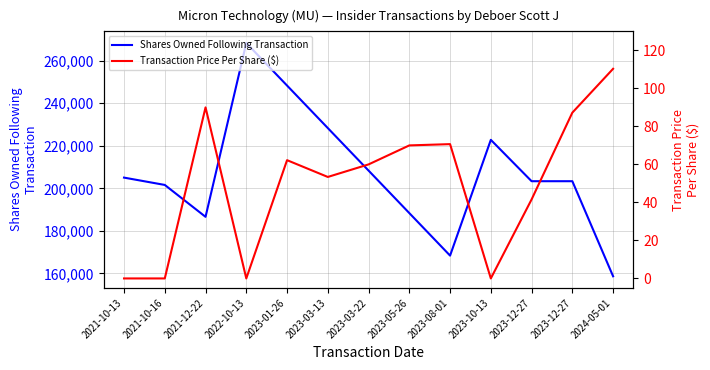

Which category has the highest value in the Shares Owned Following Transaction series?

2022-10-13